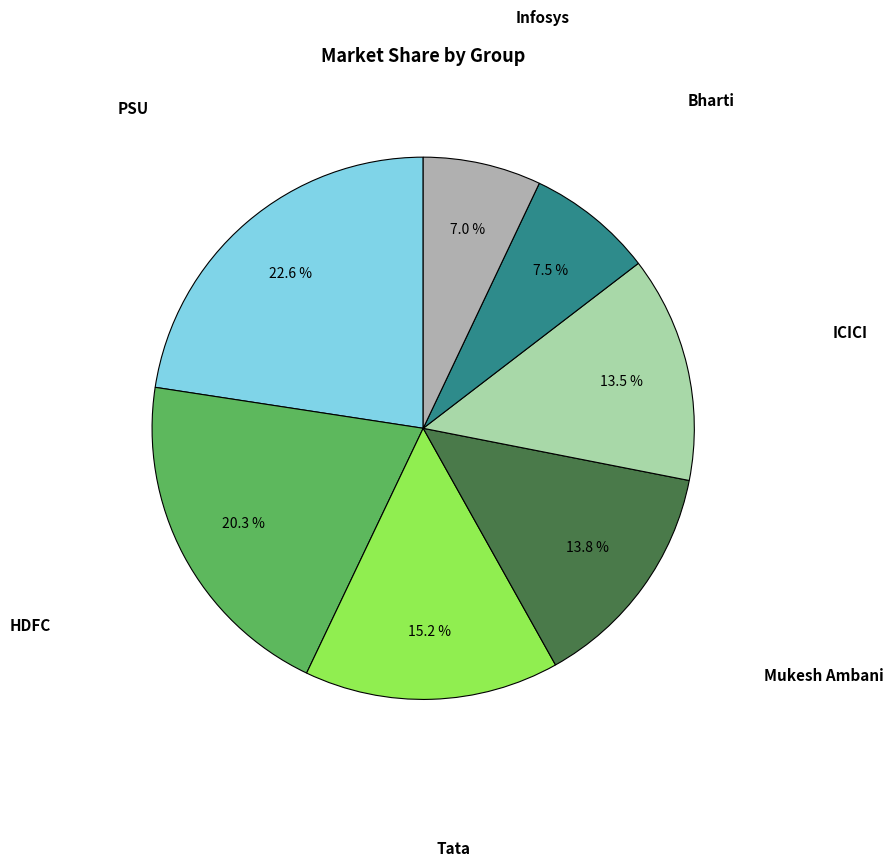

Is there any slice that represents more than half of the pie?

No